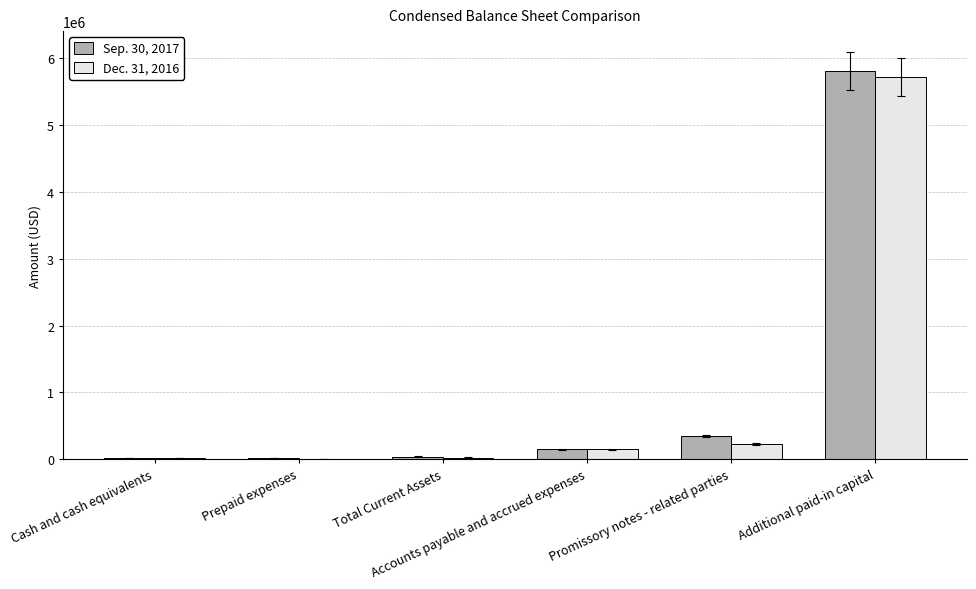

At which category is the sum across all series the highest?

Additional paid-in capital